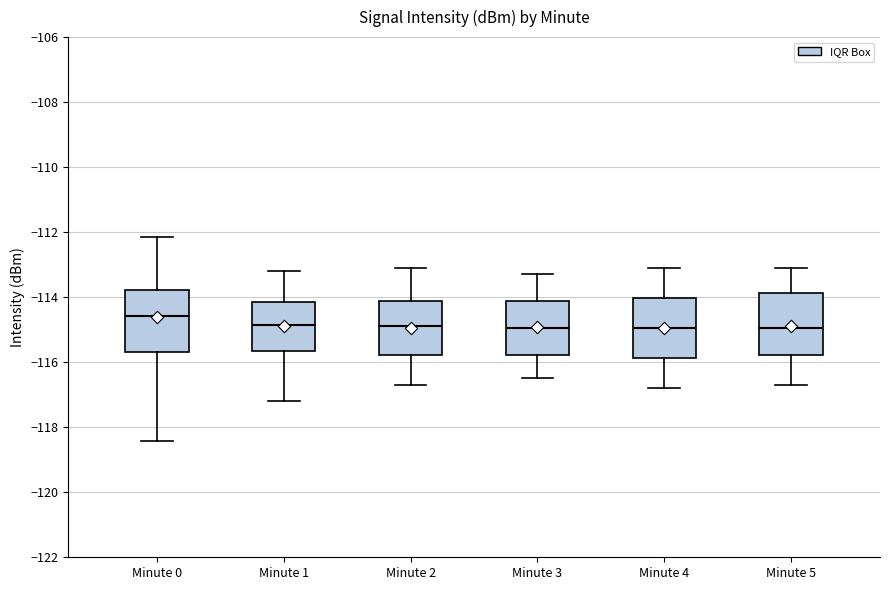

Which box's median line is the highest?

Minute 0